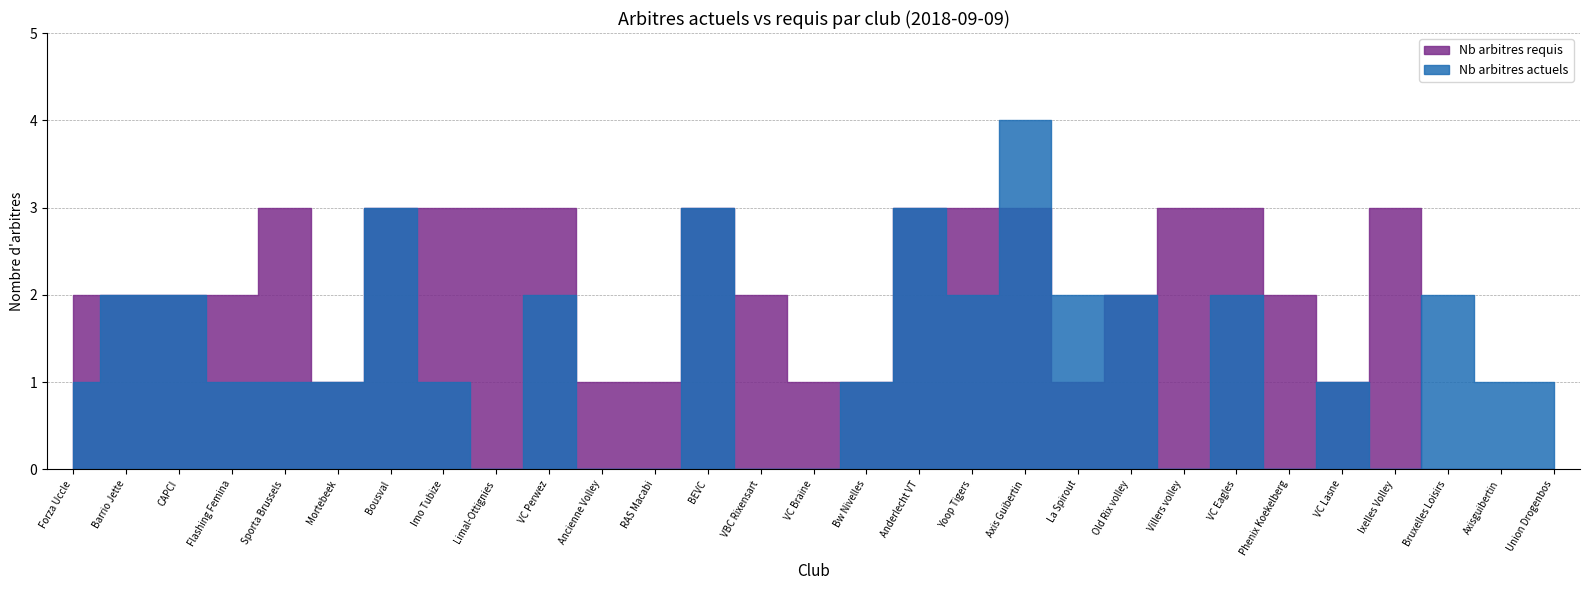

How many interior local valleys does the Nb arbitres requis series have?

3